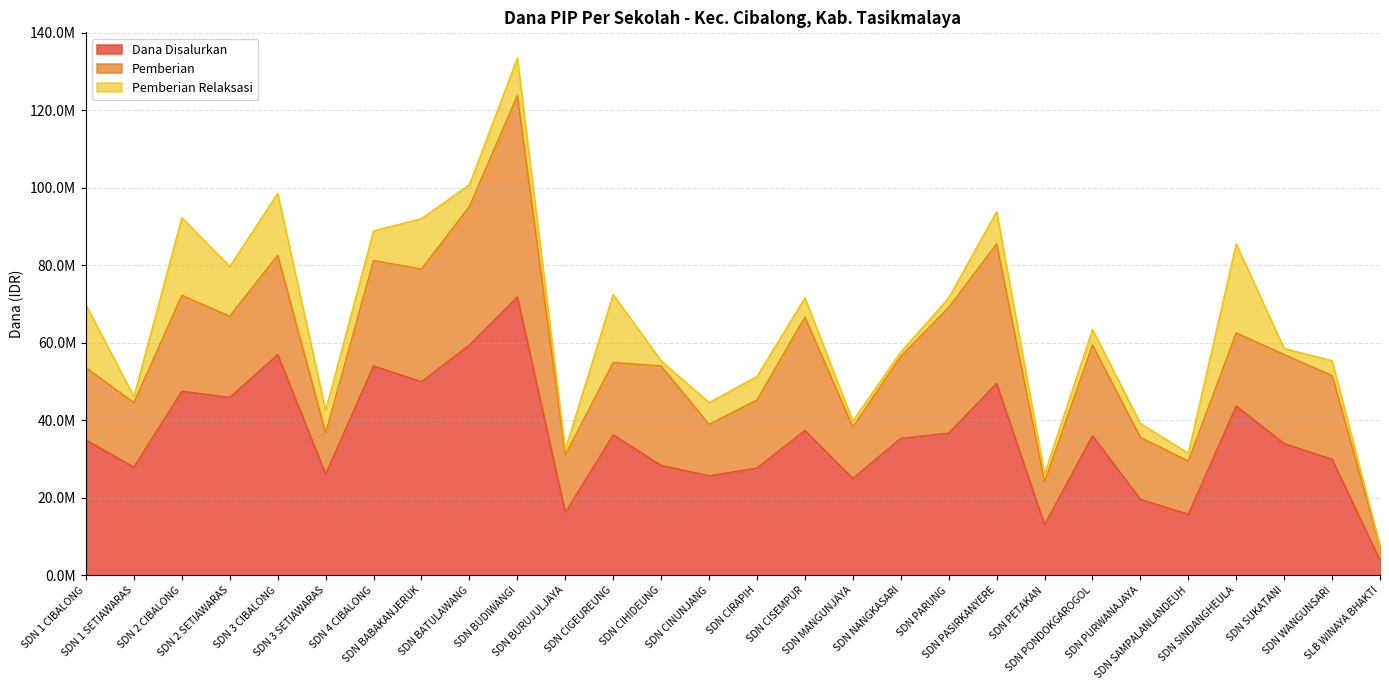

Which series changed the most between SDN 4 CIBALONG and SDN CIGEUREUNG?

Dana Disalurkan